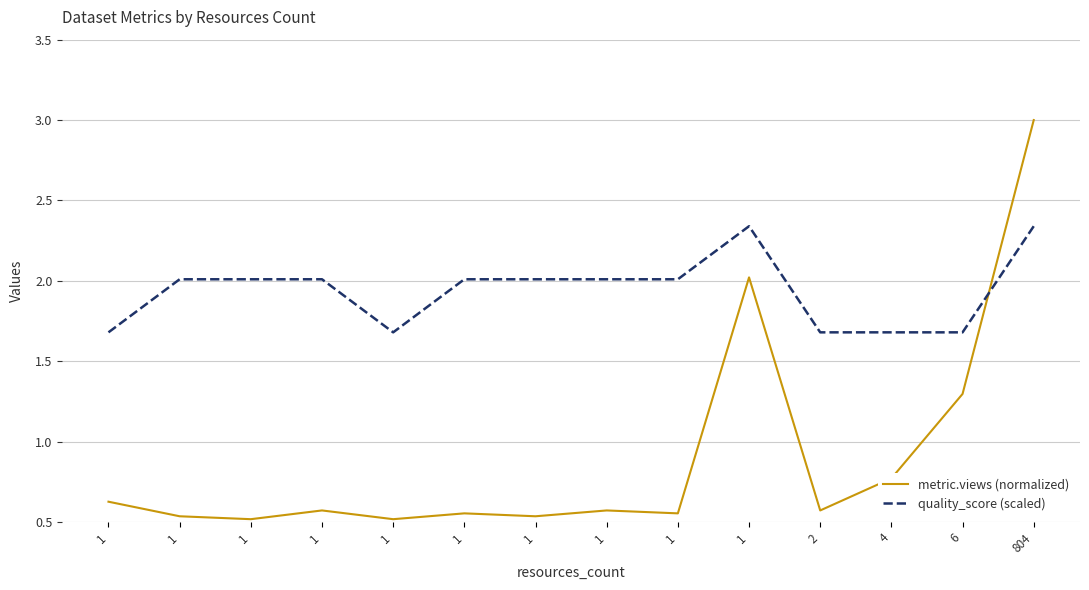

What are all the series names shown in the legend?

metric.views (normalized), quality_score (scaled)